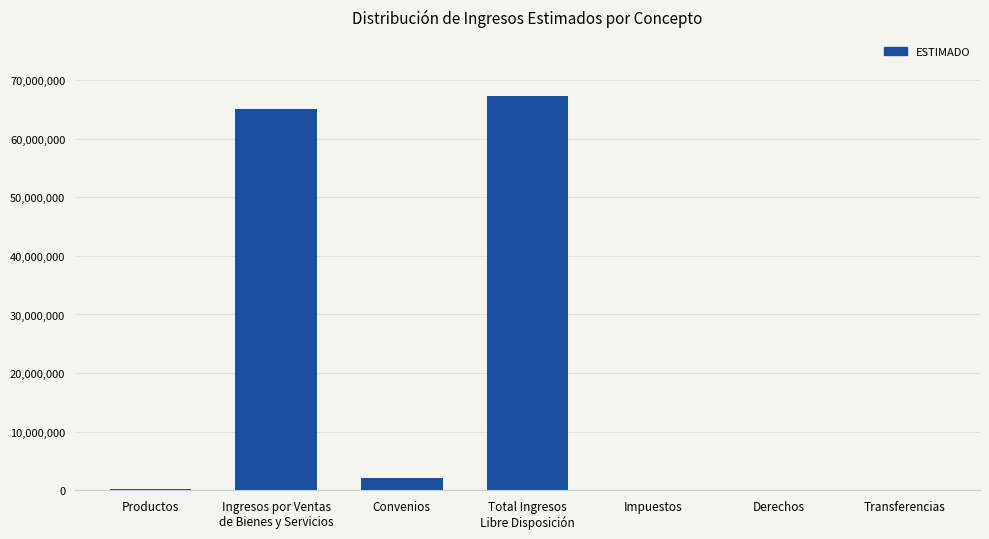

Is it true that the value at Impuestos is 0?

True